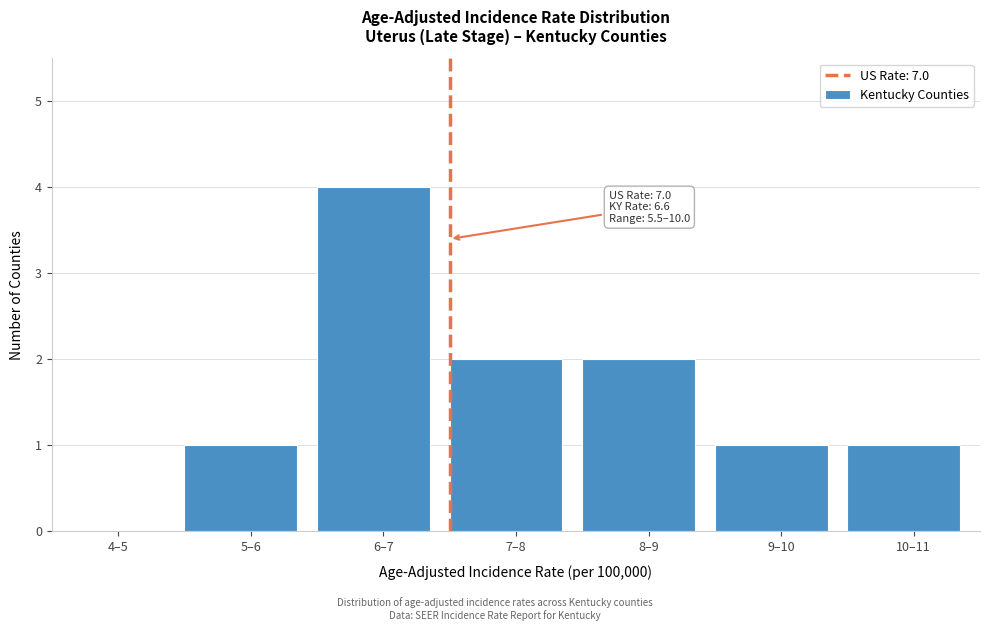

Reading left to right, extract all data points from this chart.

4–5=0	5–6=1	6–7=4	7–8=2	8–9=2	9–10=1	10–11=1